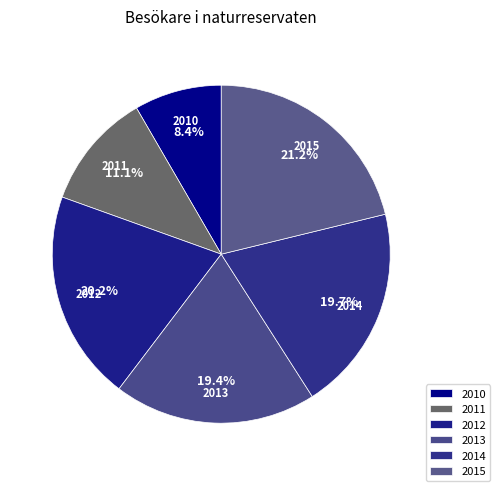

Which has a higher value, 2010 or 2014?

2014